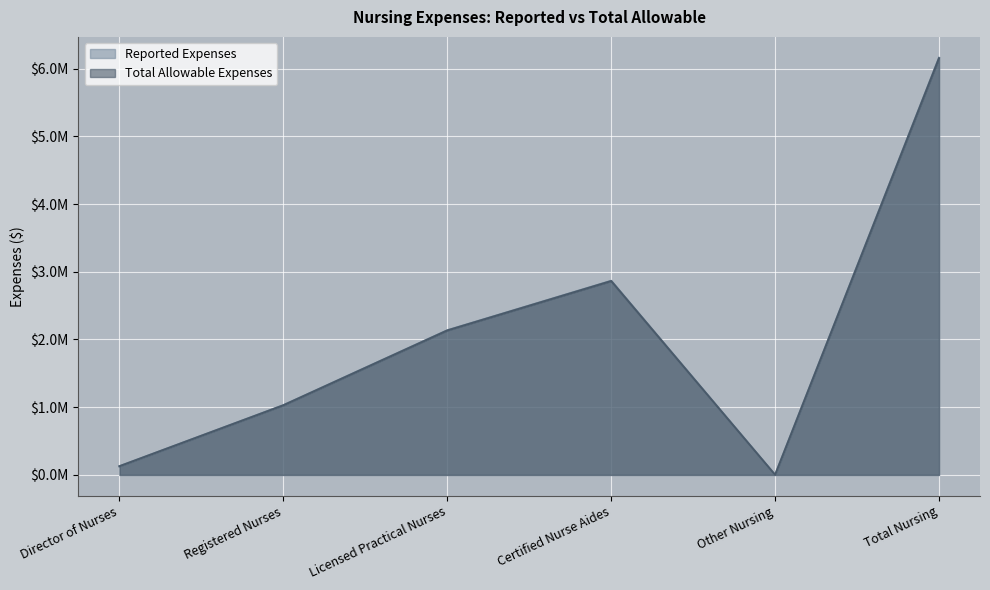

What is the highest value of the Total Allowable Expenses series?

6151364